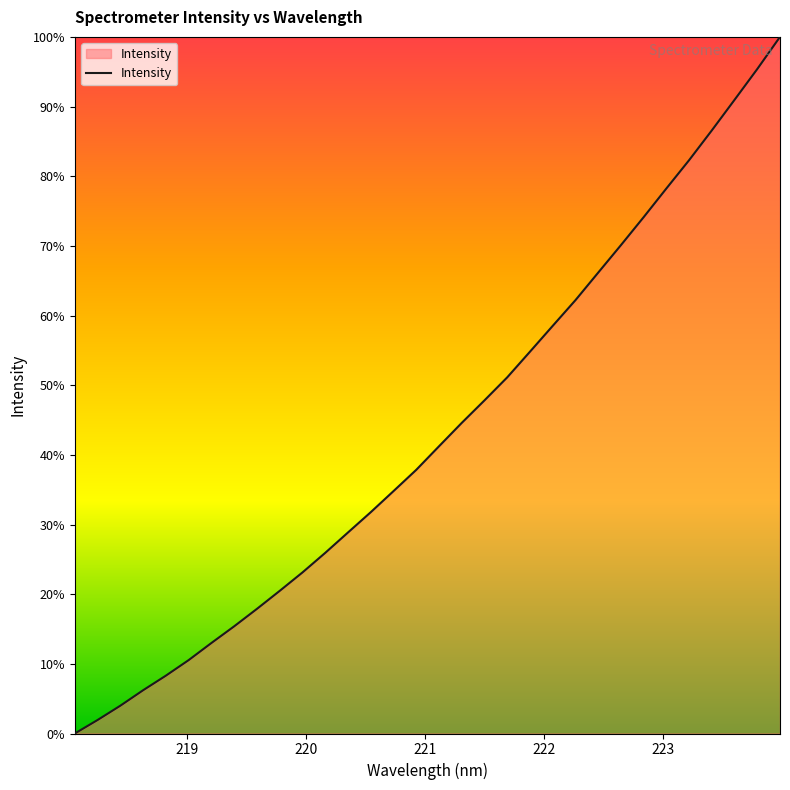

Reading left to right, transcribe all the data shown in this chart.

0.0	1.9	4.0	6.2	8.3	10.5	13.0	15.4	17.9	20.5	23.1	25.9	28.9	31.8	34.8	37.8	41.2	44.6	47.8	51.1	54.8	58.5	62.2	66.2	70.1	74.1	78.2	82.3	86.6	91.0	95.4	100.0